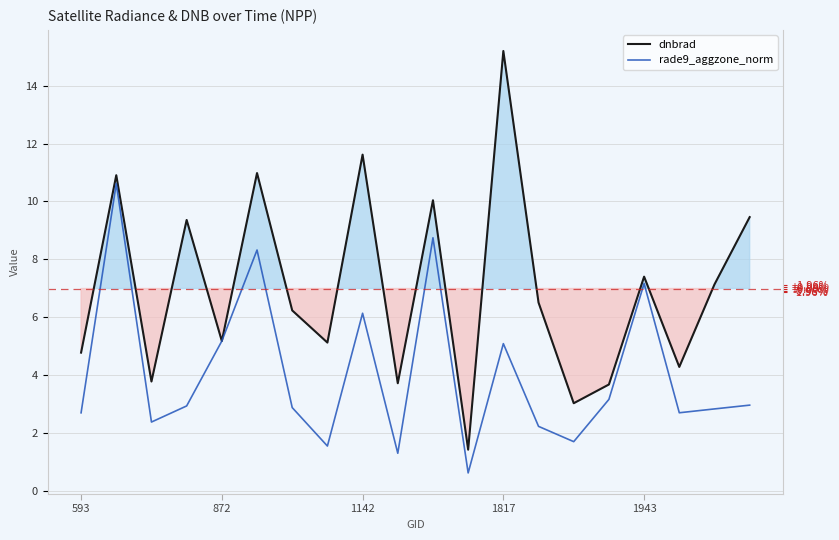

Is the value of rade9_aggzone_norm at 15 greater than the value of dnbrad at 17?

No